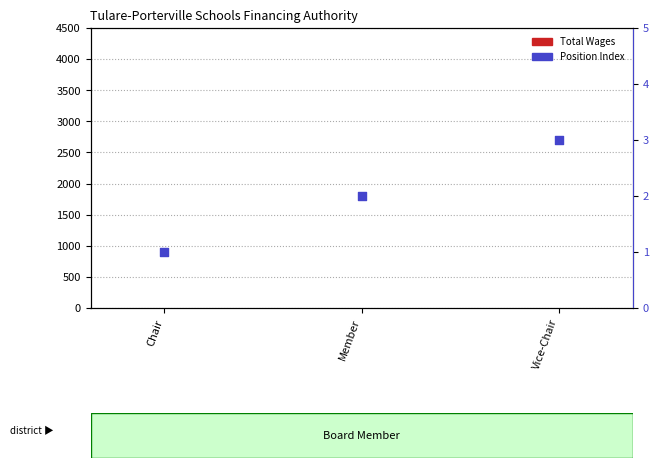

At which category is the sum across all series the highest?

Vice-Chair